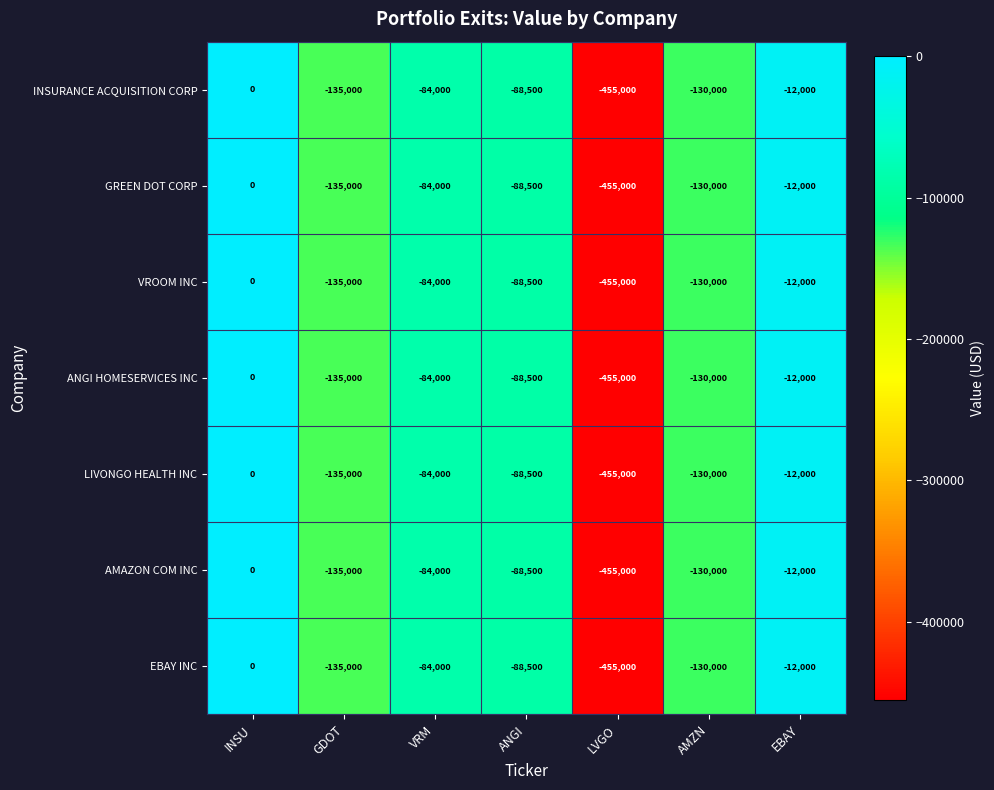

What is the smallest value displayed?

-455000